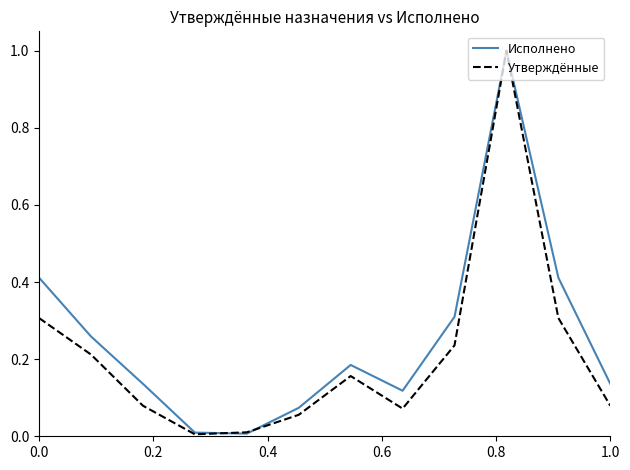

Rank the series by their average value, from lowest to highest.

Утверждённые, Исполнено